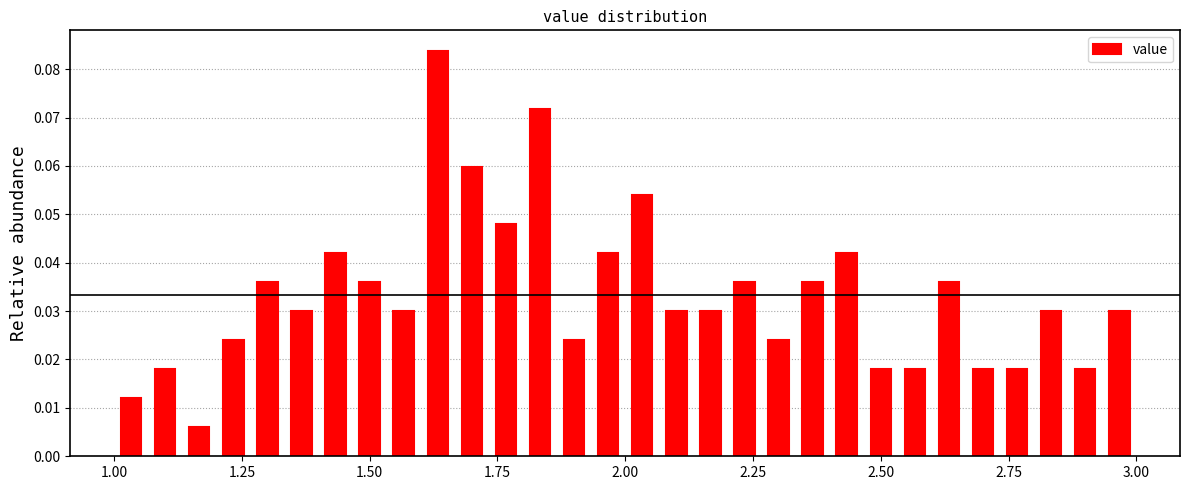

Read against the x-axis, roughly where is the centre of the tallest bar?

1.65